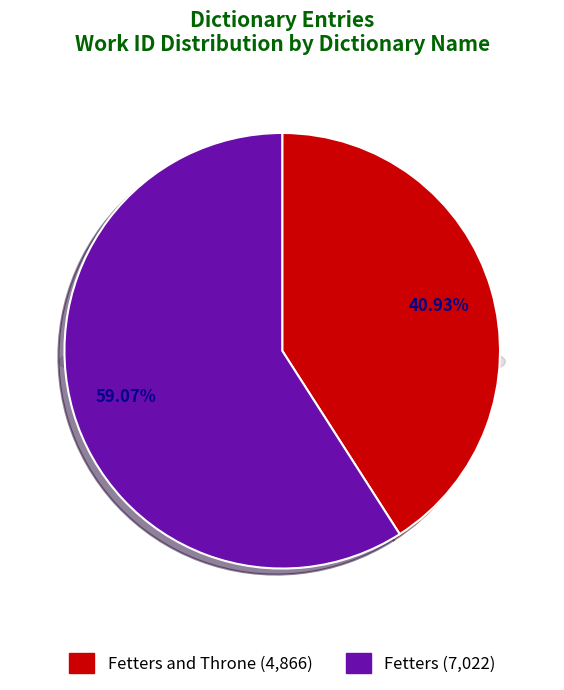

How many segments does this pie chart have?

2